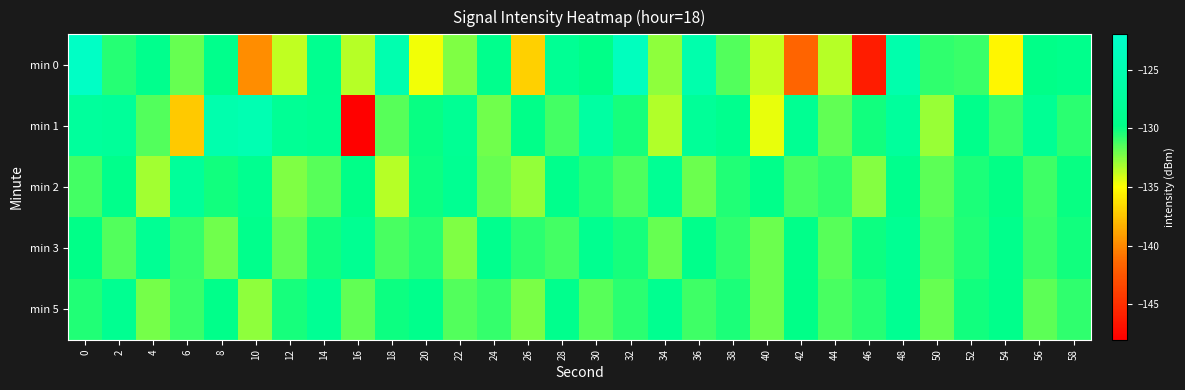

Count the number of data series in this chart.

5